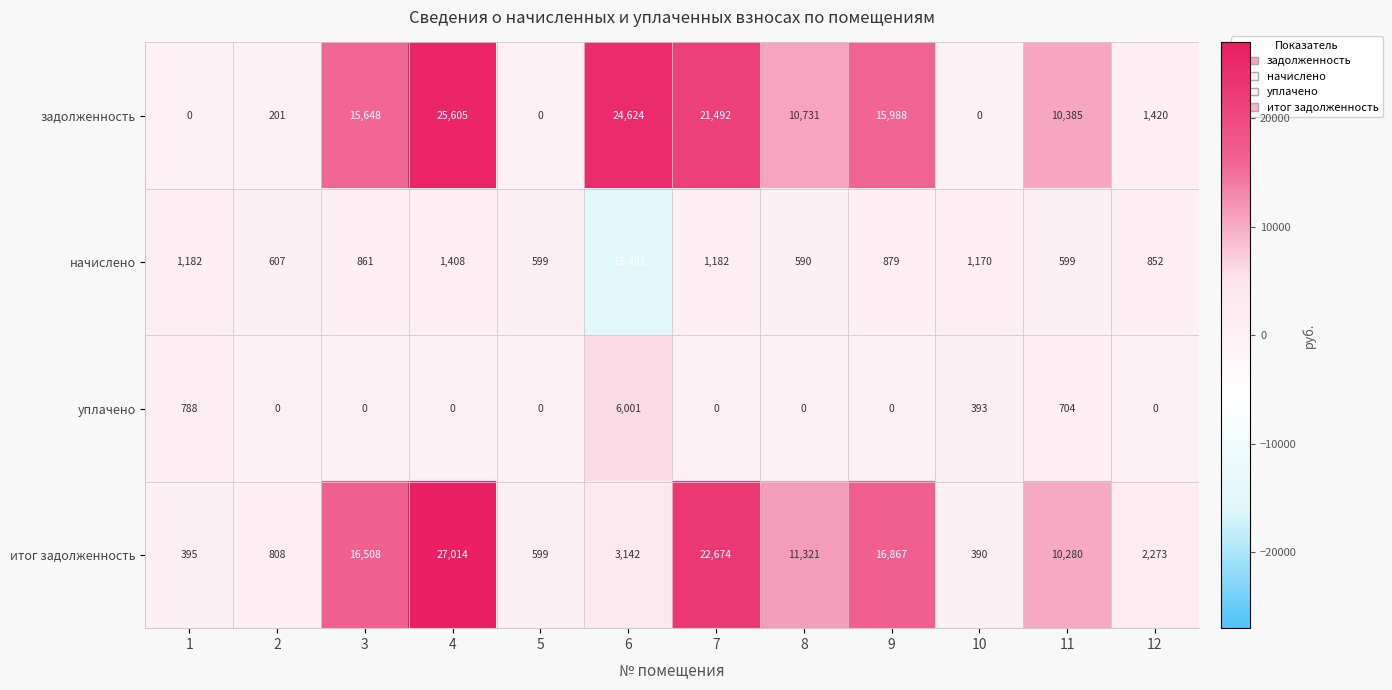

At which label is итог задолженность closest to 13702?

8